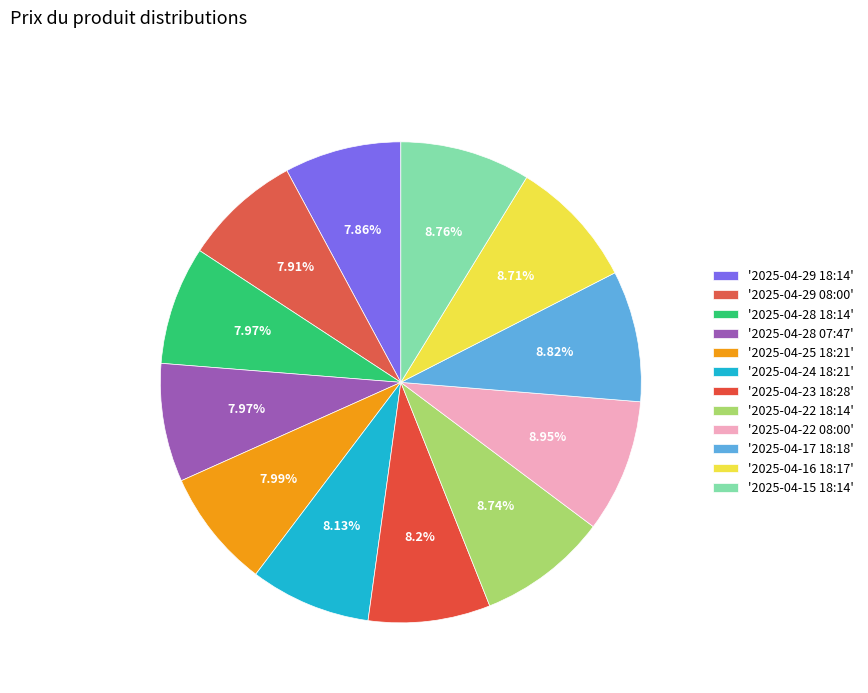

How many slices are in this pie chart?

12